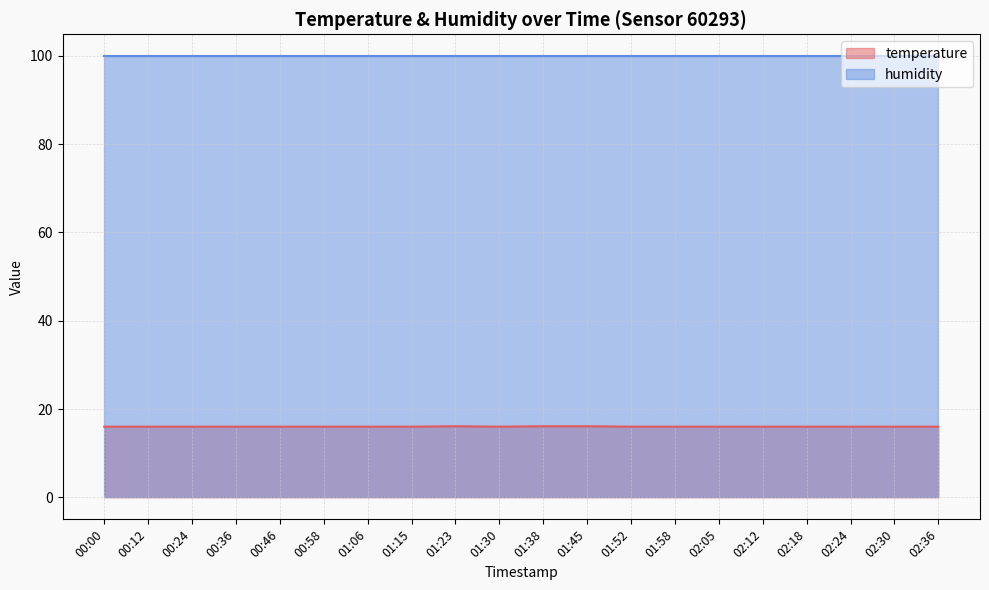

True or false: the data shows 16.0 at 01:06.

True